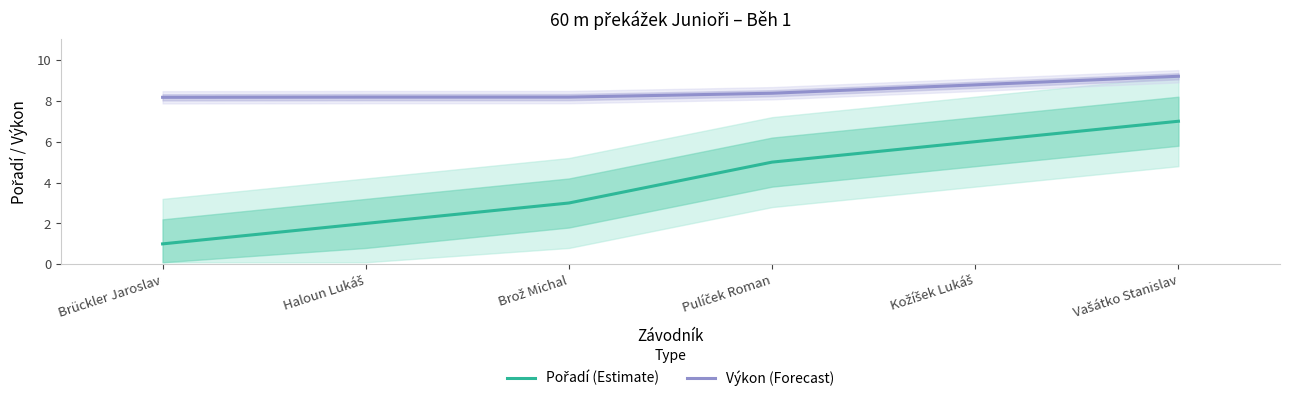

List the series in order of their peak value, highest first.

Výkon (Forecast), Pořadí (Estimate)